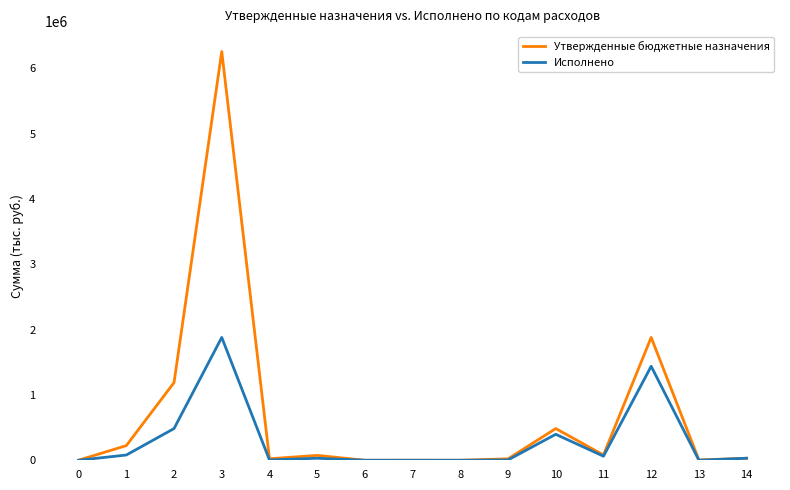

Is this an area chart (filled region under the line)?

No